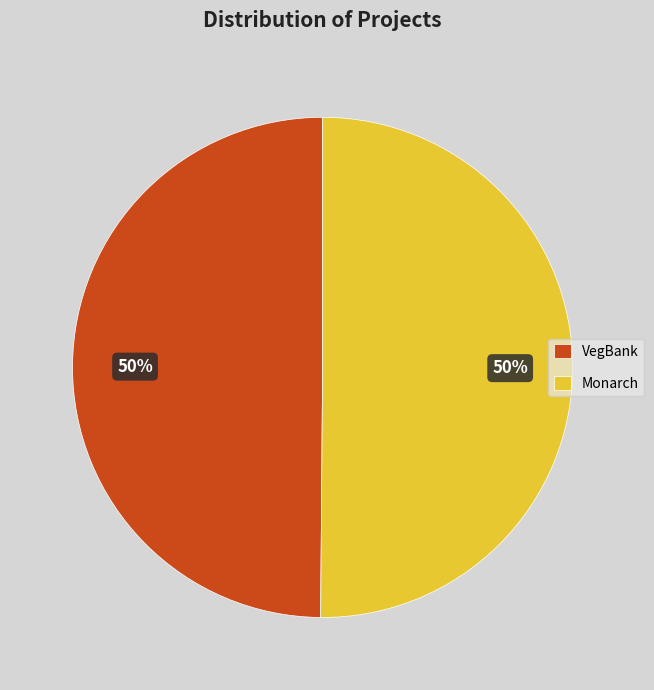

Do VegBank and Monarch together represent more than half of the pie?

Yes